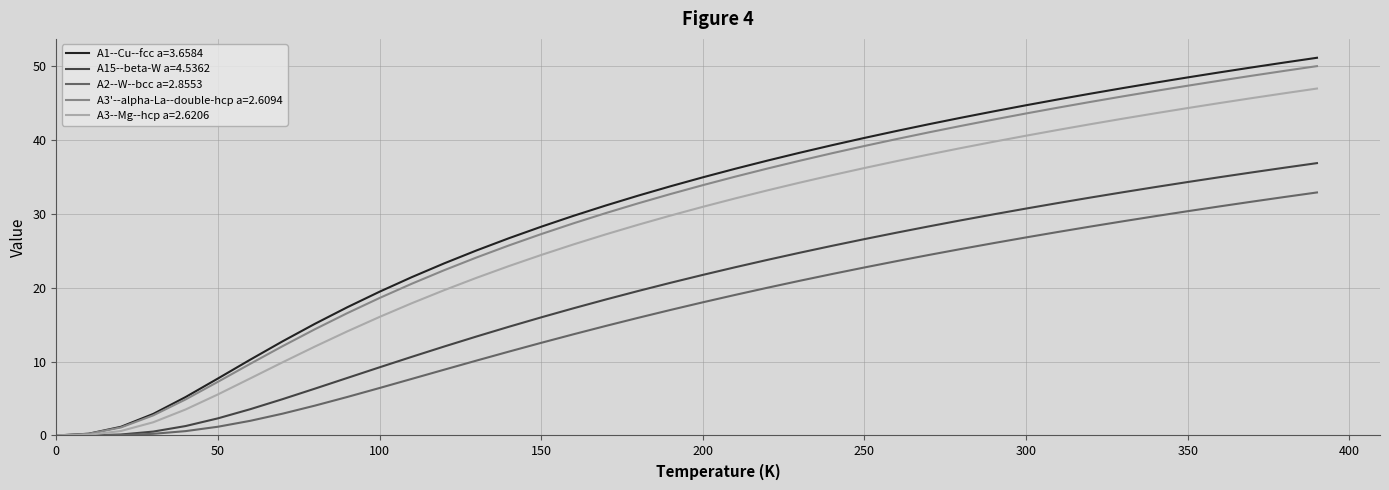

What is the greatest value displayed?

51.1